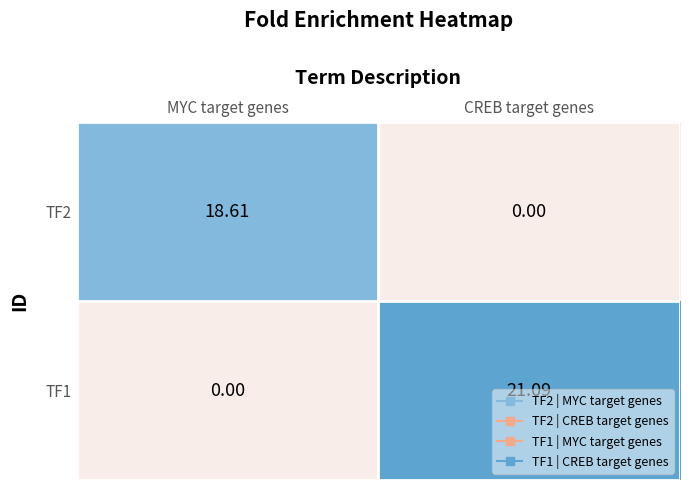

List the labels in order of TF1 value, largest first.

CREB target genes, MYC target genes